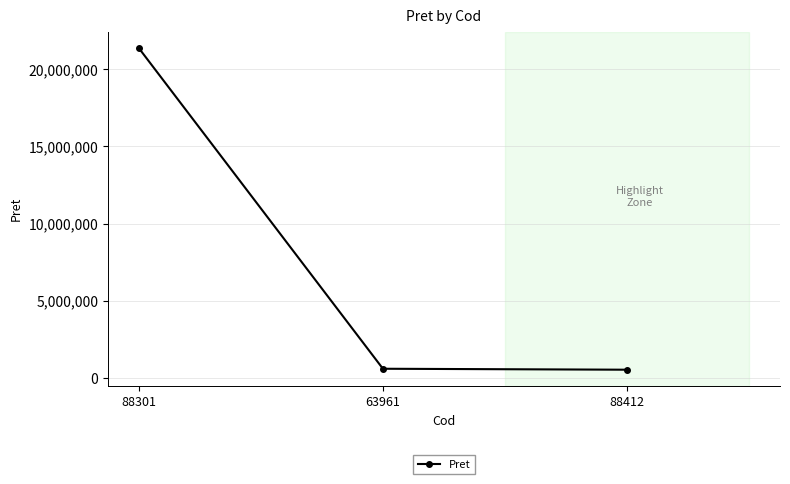

What is the smallest value displayed?

534195.9